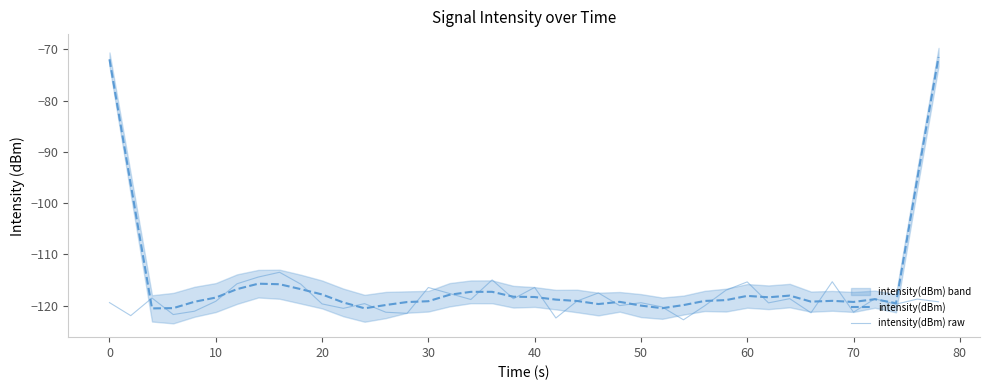

True or false: intensity(dBm) raw has a value of -116.4 at 40.

True